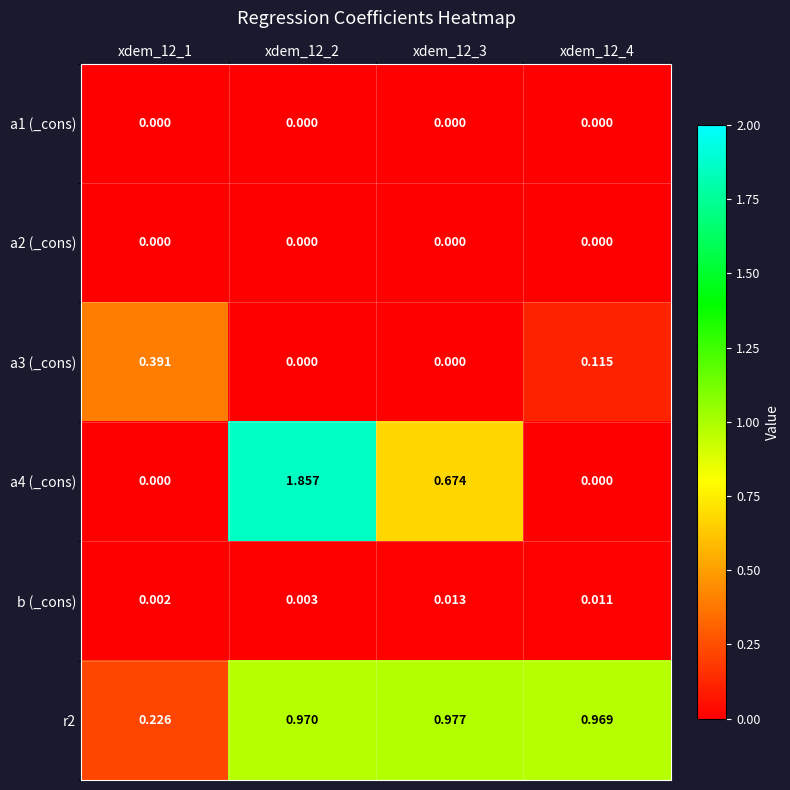

At which category is the sum across all series the highest?

xdem_12_2